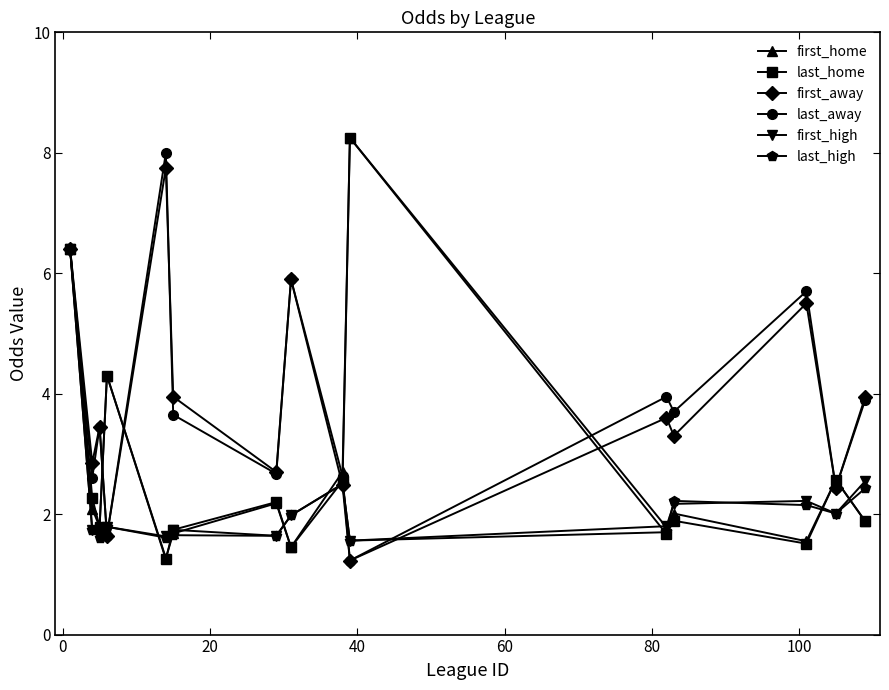

In first_away, how many points are higher than both neighbors (excluding endpoints)?

5